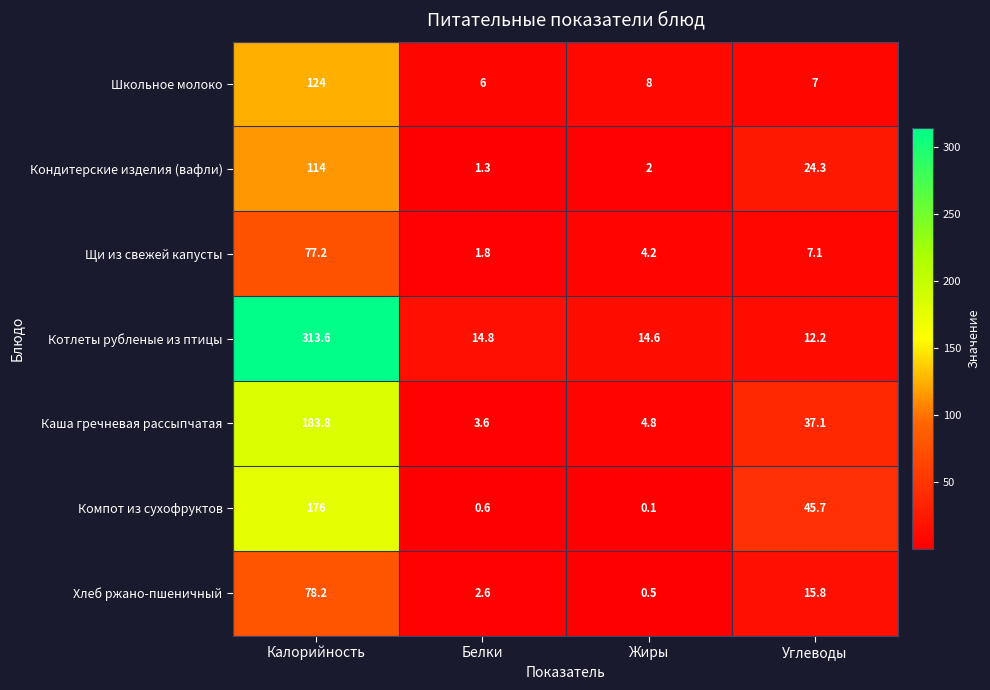

True or false: Каша гречневая рассыпчатая has a value of 17.3 at Углеводы.

False